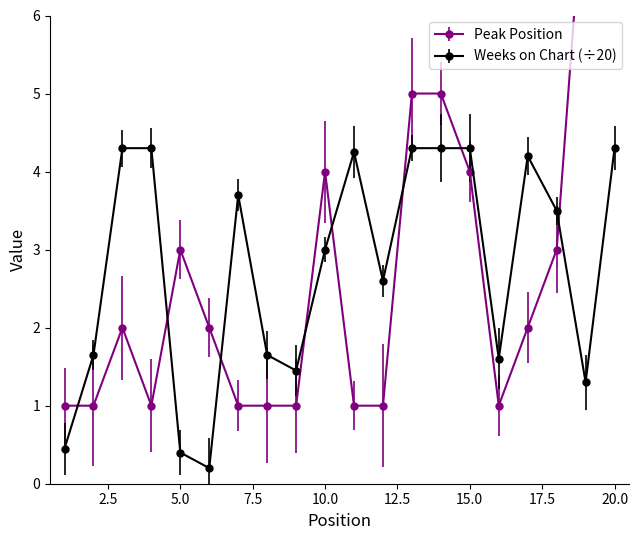

Read the Peak Position value at 9.

1.0